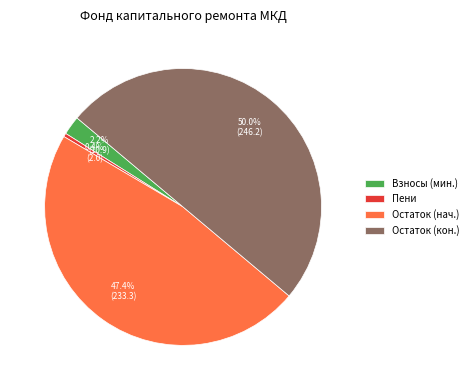

Approximately how many times larger is the value at Остаток (нач.) compared to Остаток (кон.)?

0.9